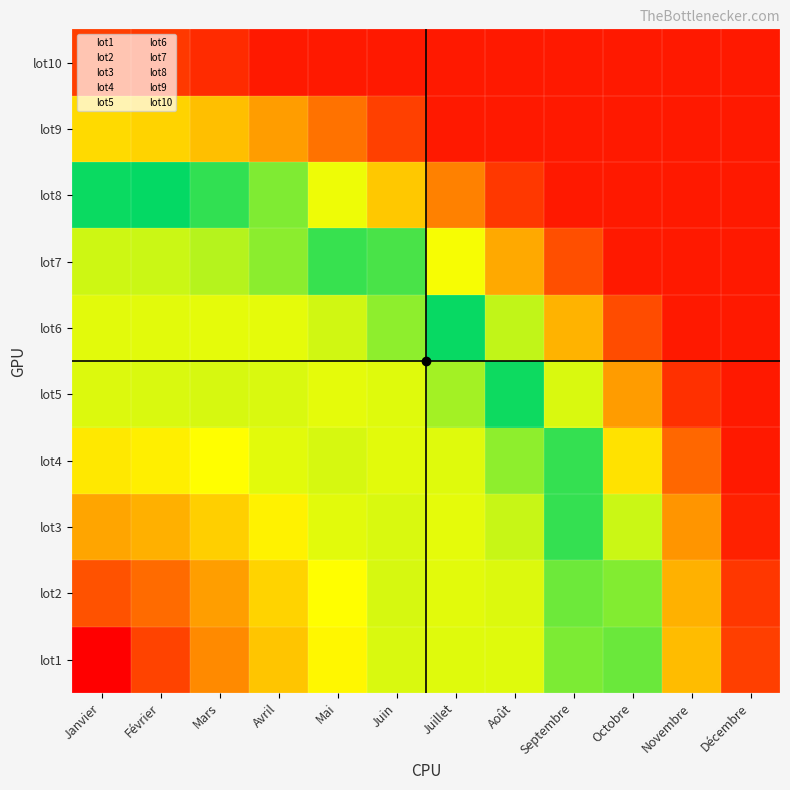

What is the total value across all series at Octobre?

54.0